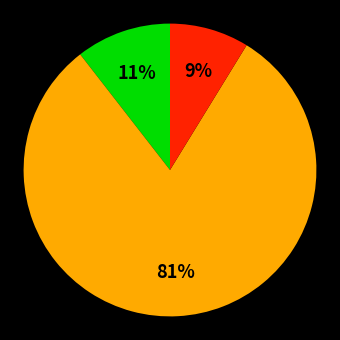

Is there any slice that represents more than half of the pie?

Yes